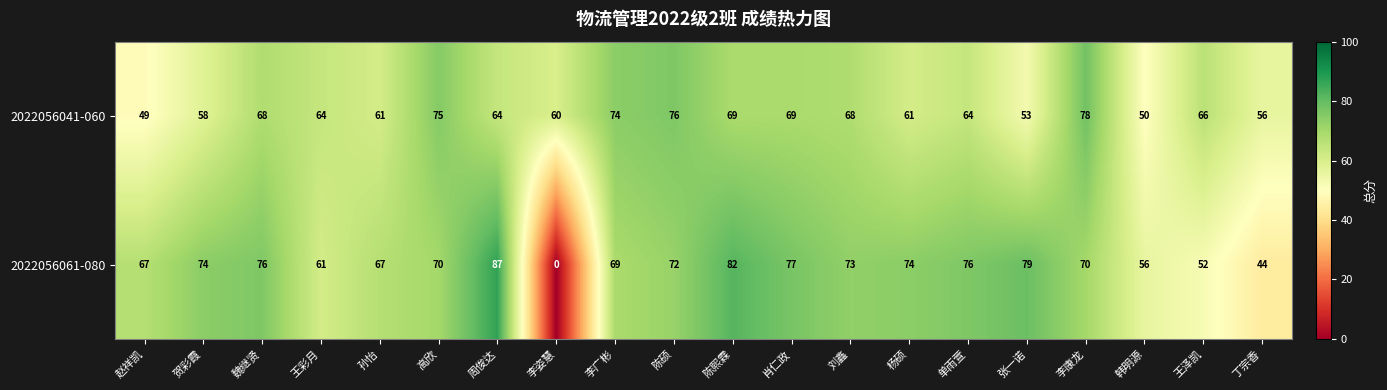

Which series has the largest total across all categories?

2022056061-080